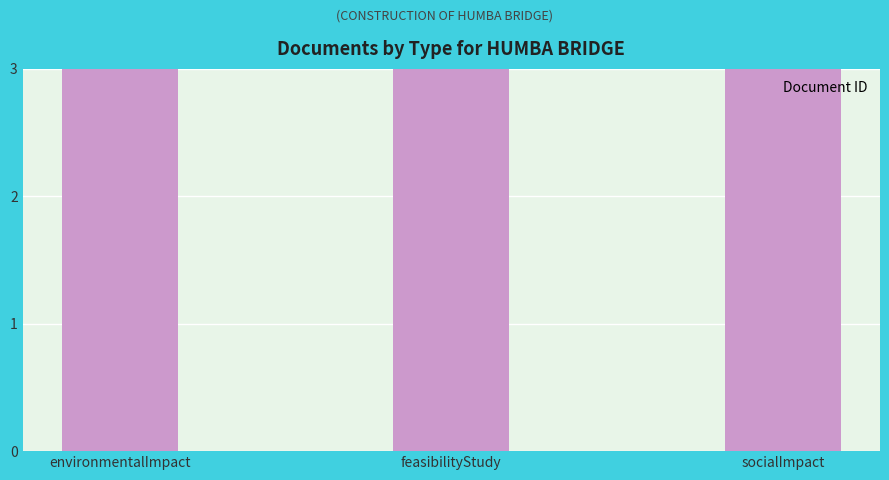

Is it true that the value at environmentalImpact is 531?

True